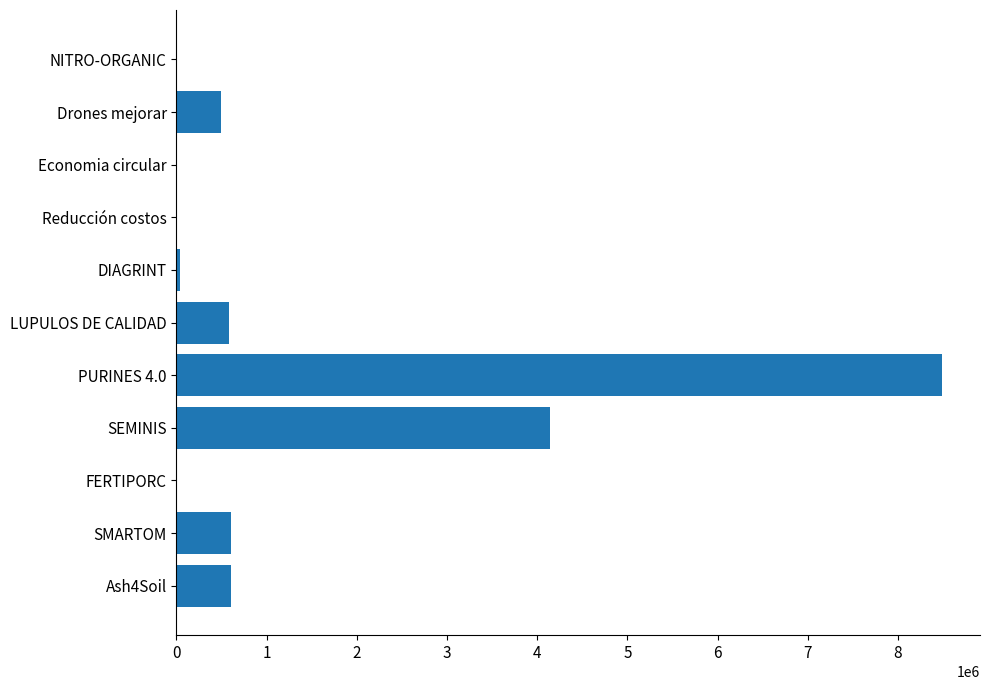

What is the change in value from SEMINIS to LUPULOS DE CALIDAD?

-3561817